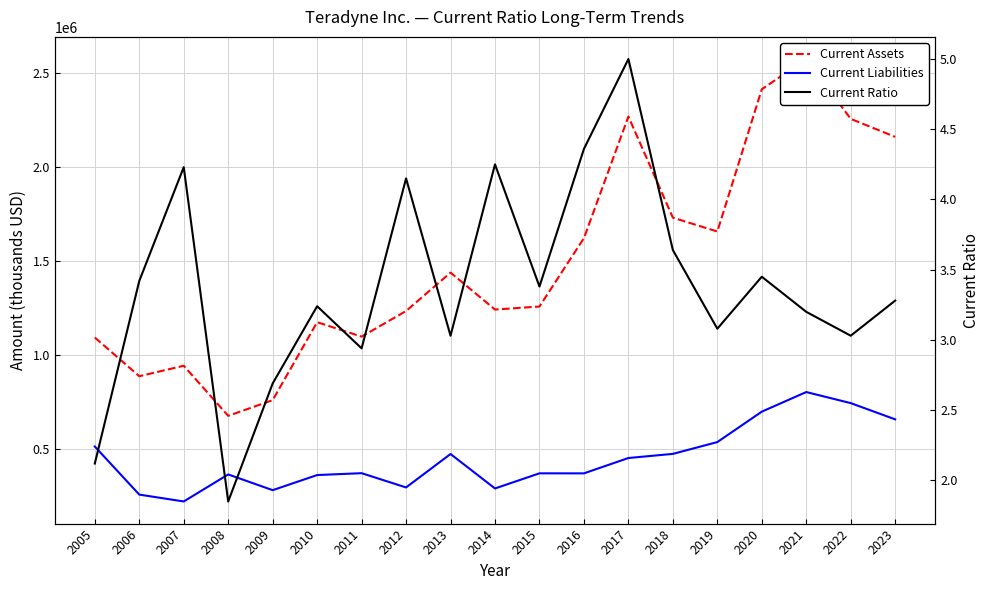

Between 2007 and 2012, which series saw the biggest shift?

Current Assets